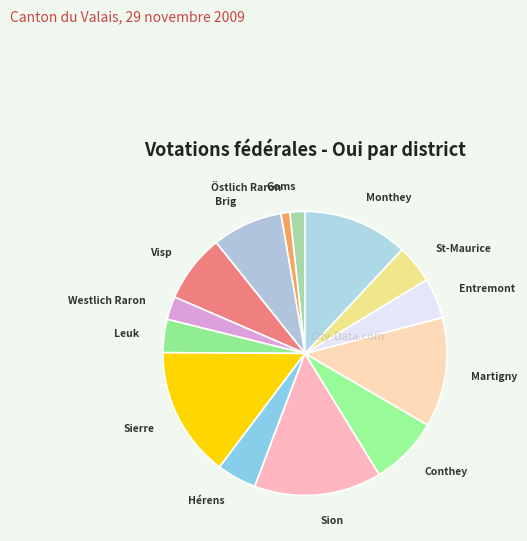

Which has a higher value, St-Maurice or Östlich Raron?

St-Maurice